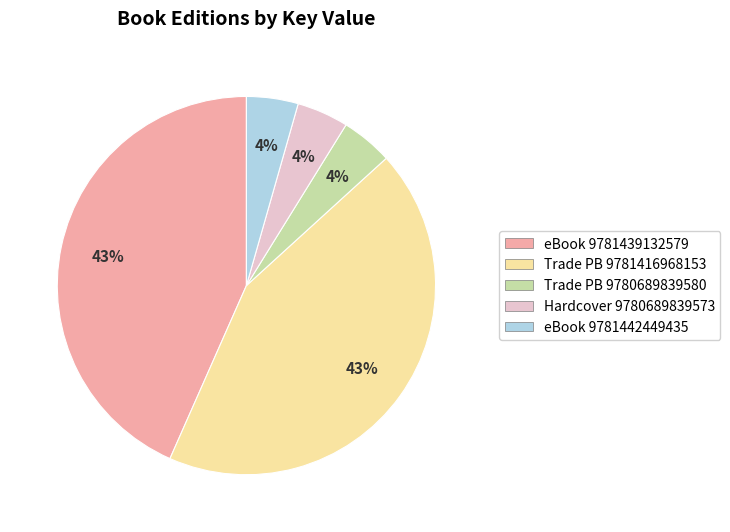

Is there any slice that represents more than half of the pie?

No